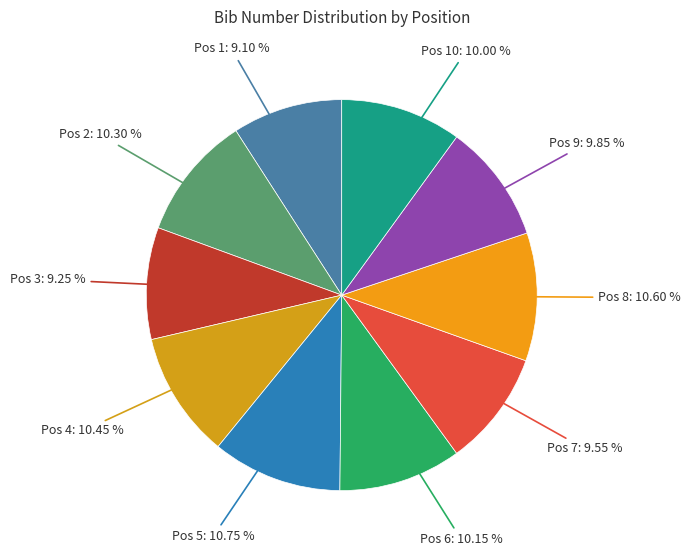

Is the sum of Pos 6 and Pos 3 greater than half?

No